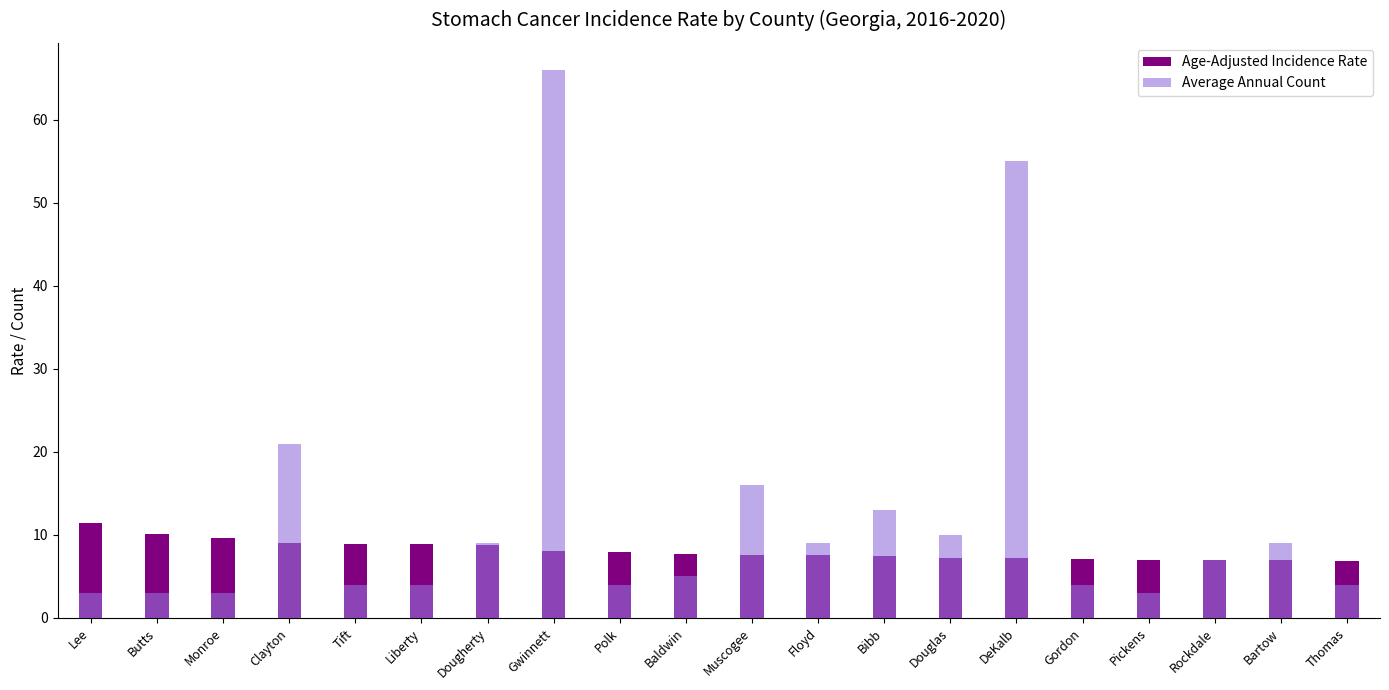

Is it true that Age-Adjusted Incidence Rate equals 6.9 at Thomas?

True